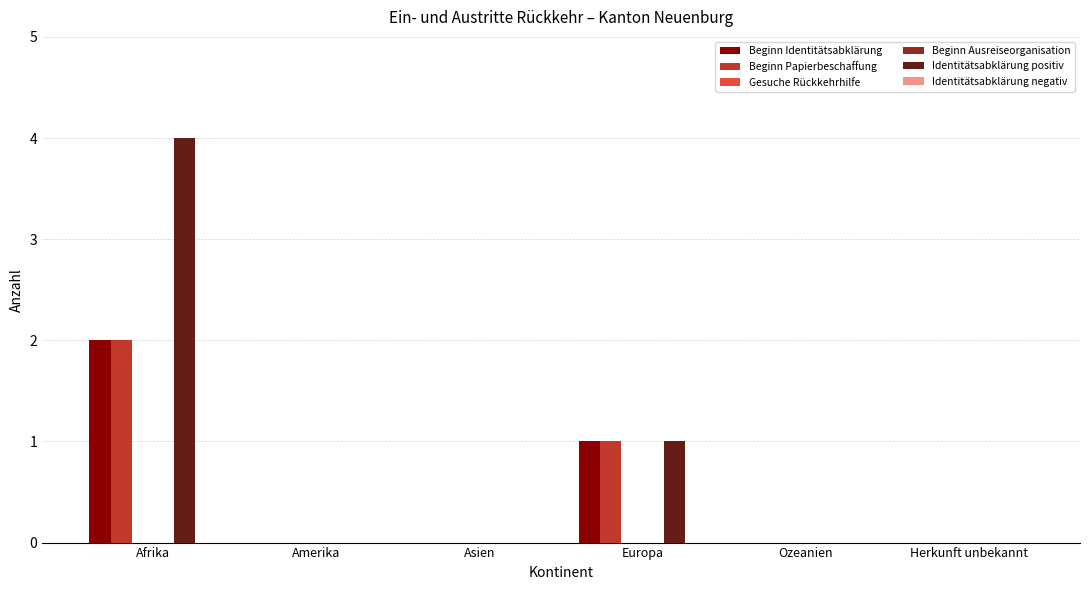

Which series has the largest total across all categories?

Identitätsabklärung positiv